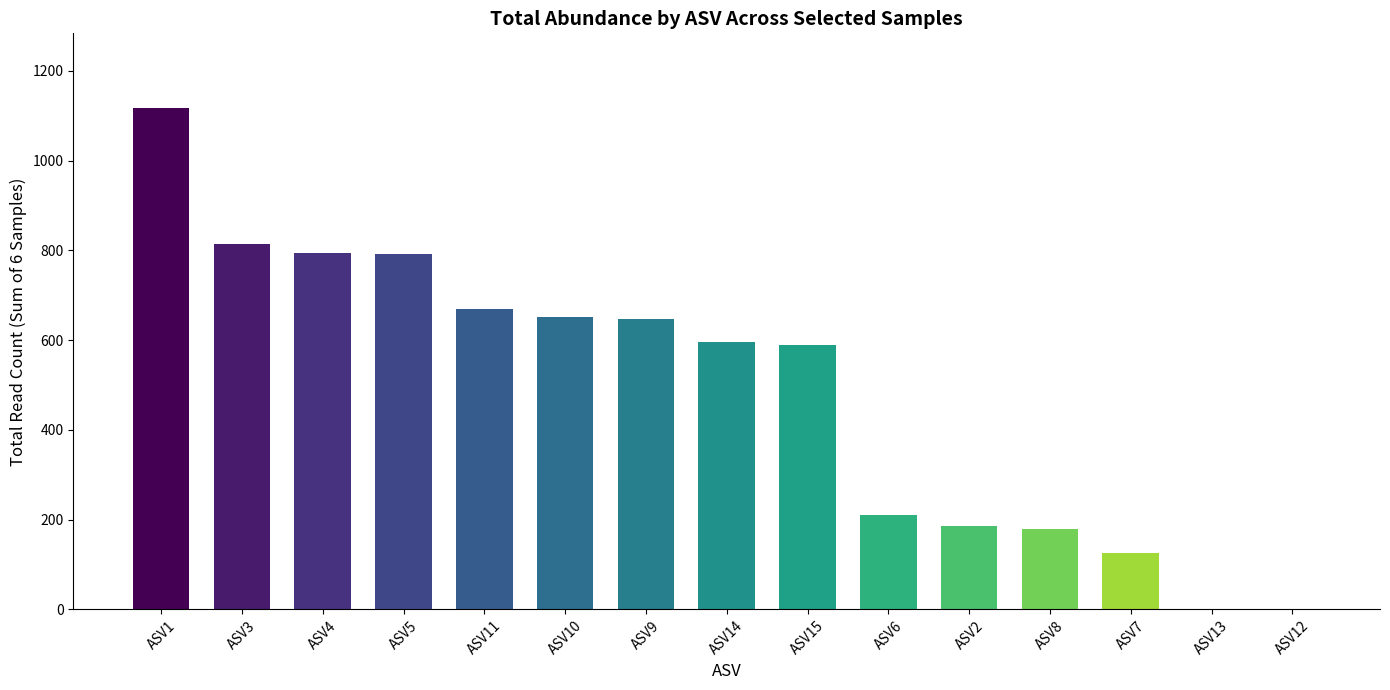

Between ASV12 and ASV8, which is larger?

ASV8